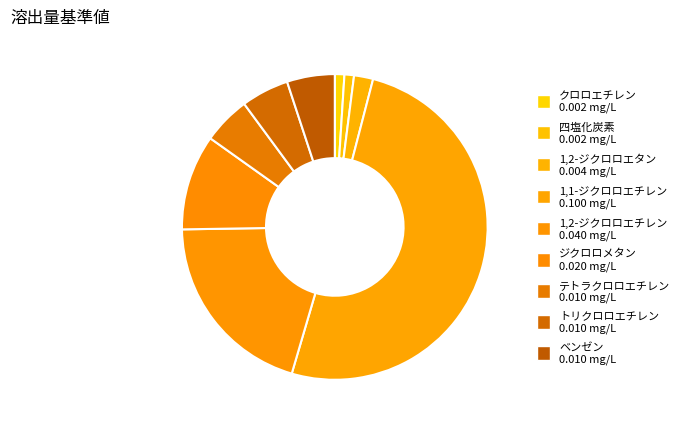

True or false: 1,1-ジクロロエチレン accounts for 51% of the total.

True